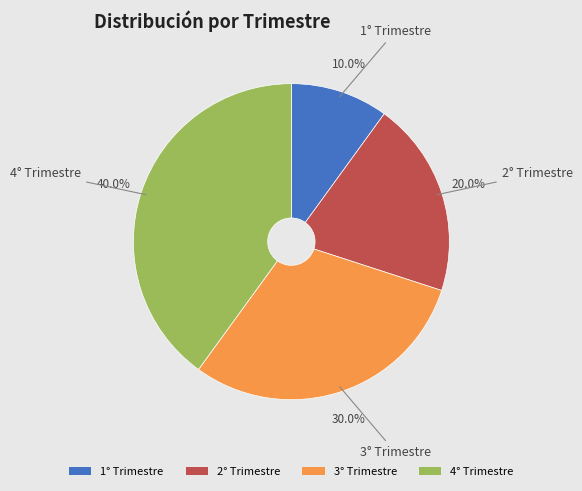

How many segments does this pie chart have?

4